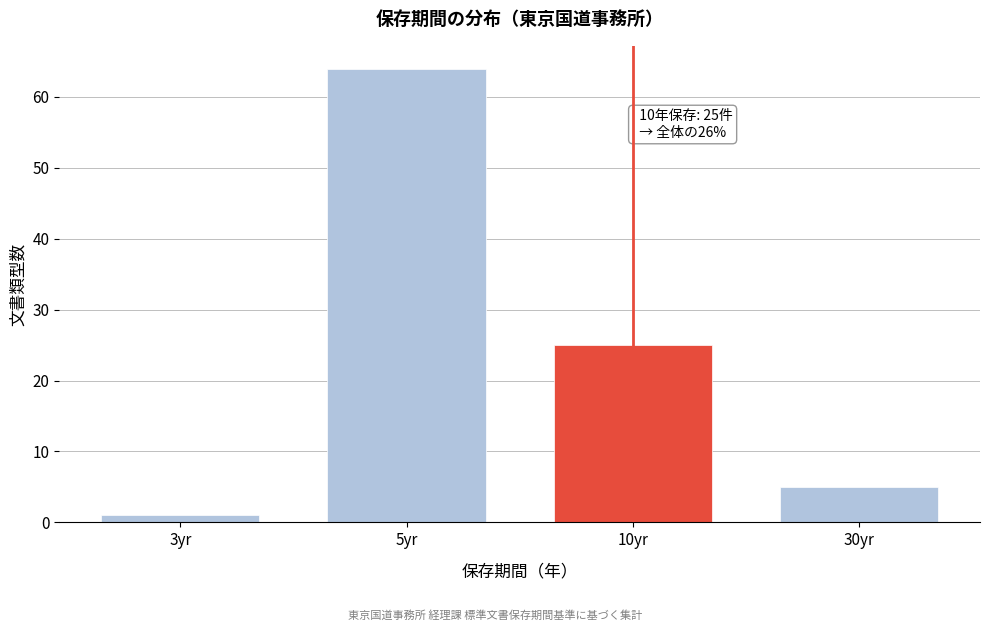

Reading right to left, what are all the values shown in this chart?

30yr=5	10yr=25	5yr=64	3yr=1